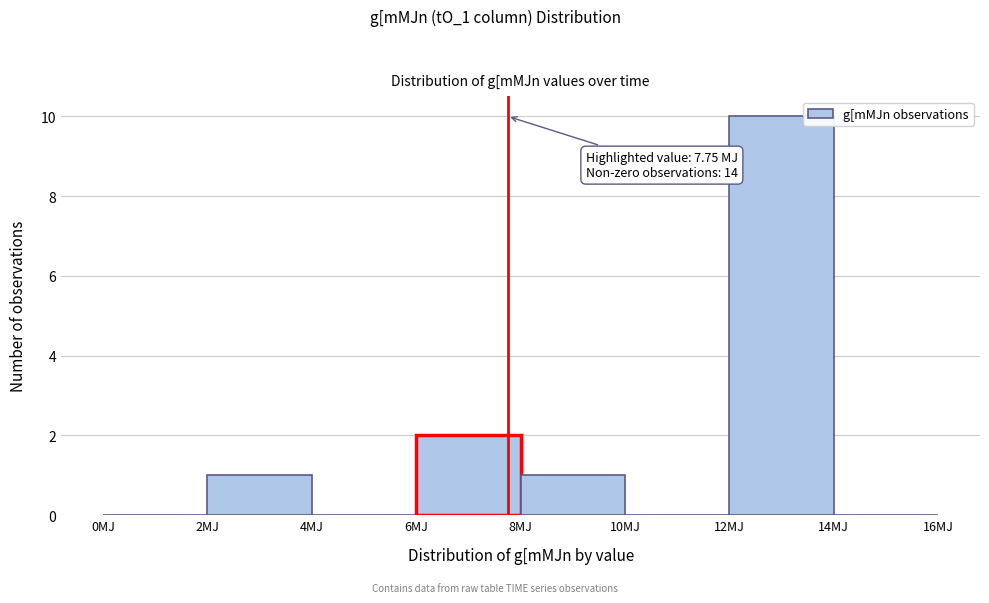

Which range on the x-axis has the tallest bar?

12 to 14